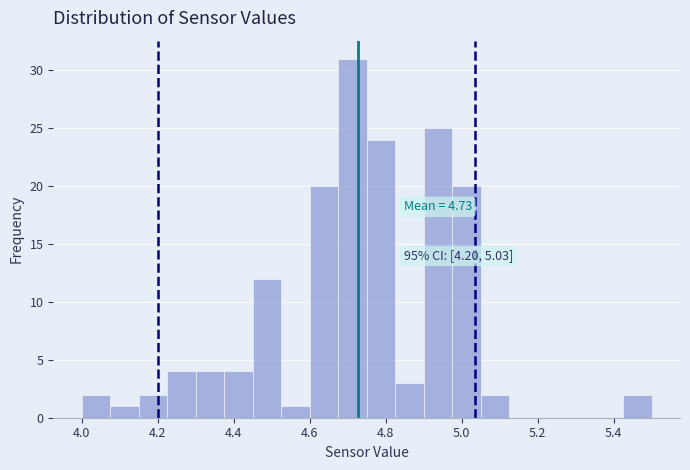

Read against the x-axis, roughly where is the centre of the tallest bar?

4.72